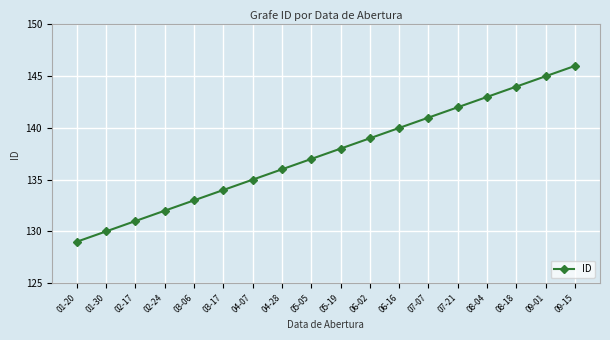

Rank the categories by value from highest to lowest.

09-15, 09-01, 08-18, 08-04, 07-21, 07-07, 06-16, 06-02, 05-19, 05-05, 04-28, 04-07, 03-17, 03-06, 02-24, 02-17, 01-30, 01-20